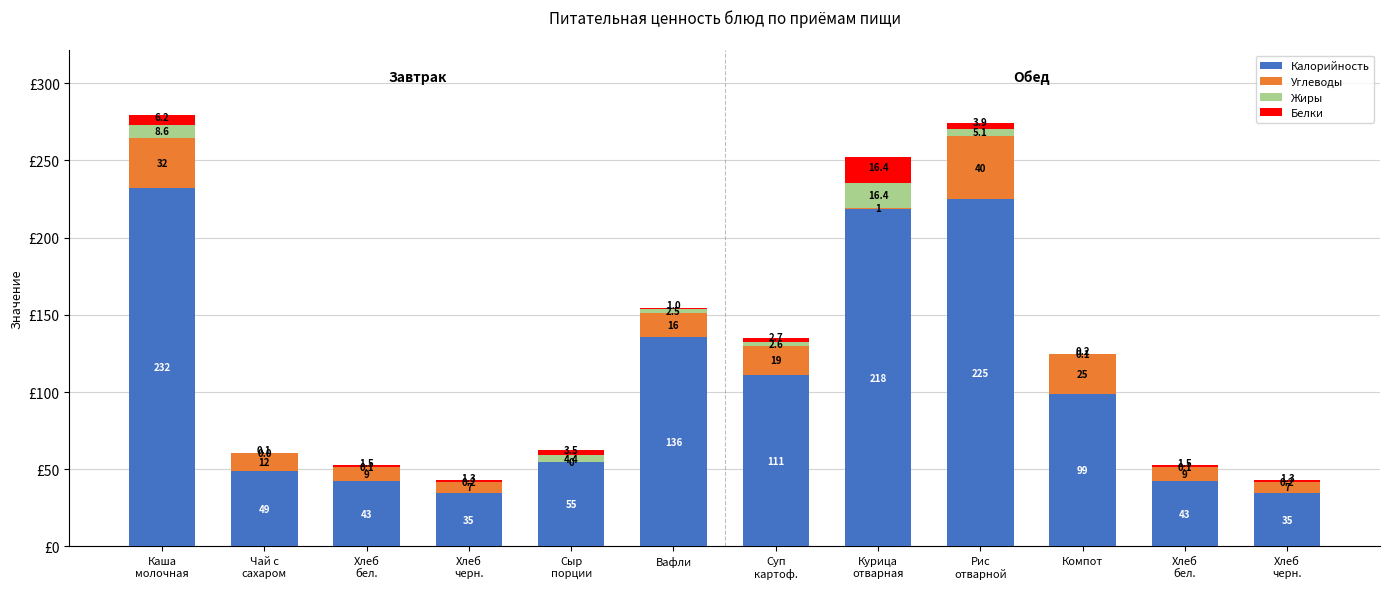

How many data points does each series have?

12